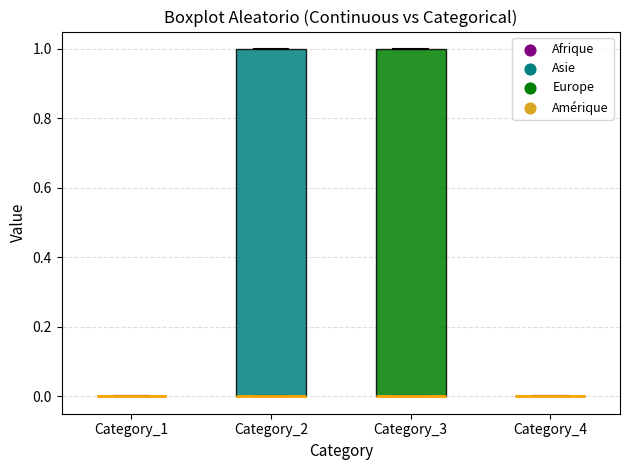

Reading left to right, read every box against the y-axis: the position of its median line, the range the box covers, and the ends of its whiskers. The values are not printed on the chart, so give them approximately, as read against the axis.

Category_1: box collapsed to a line at 0, whiskers 0 to 0
Category_2: median 0 (drawn on the box's lower edge), box 0 to 1, whiskers 0 to 1
Category_3: median 0 (drawn on the box's lower edge), box 0 to 1, whiskers 0 to 1
Category_4: box collapsed to a line at 0, whiskers 0 to 0